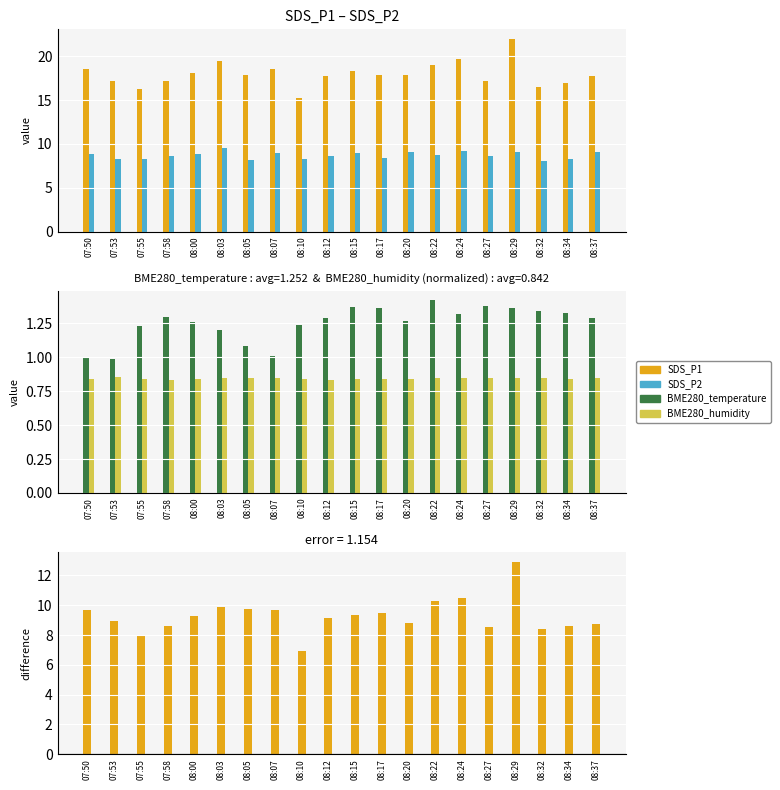

How many series are shown in this chart?

5